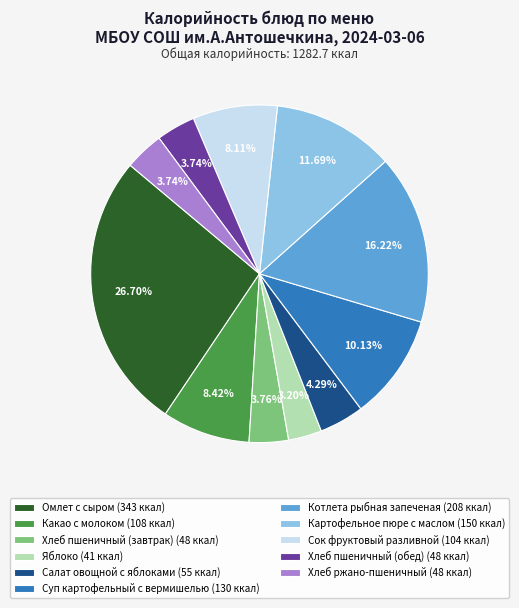

To the nearest percent, what percentage of the pie is Котлета рыбная запеченая?

16%